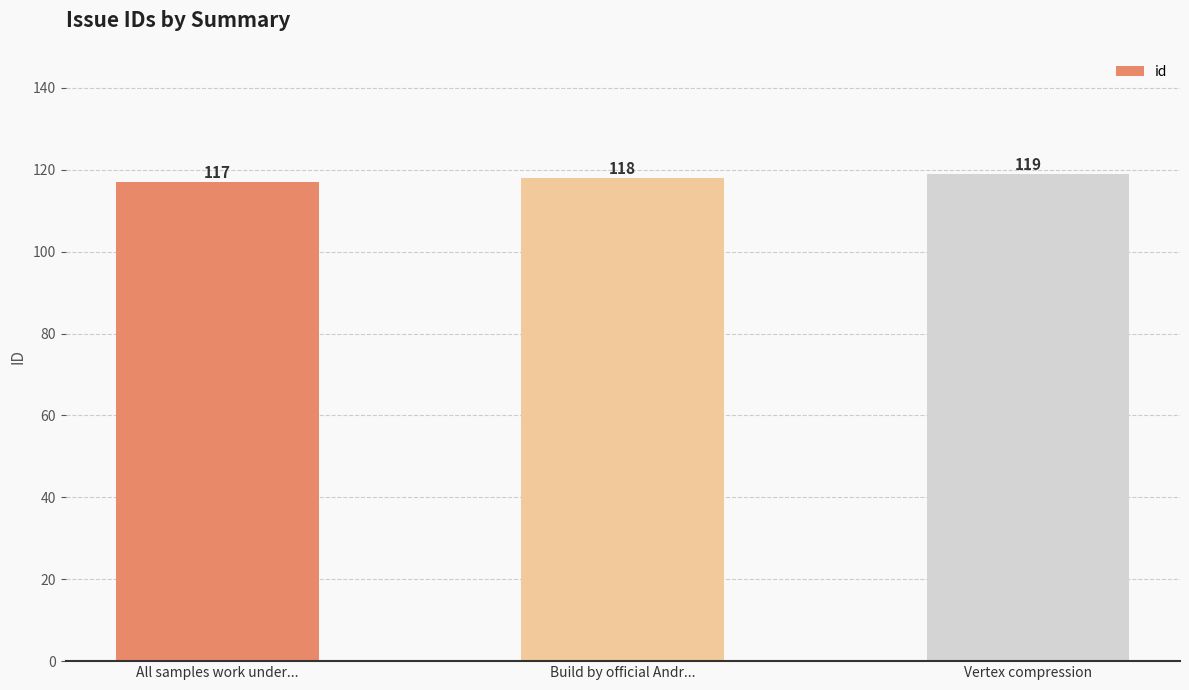

List the labels in order of value, largest first.

Vertex compression, Build by official Andr..., All samples work under...